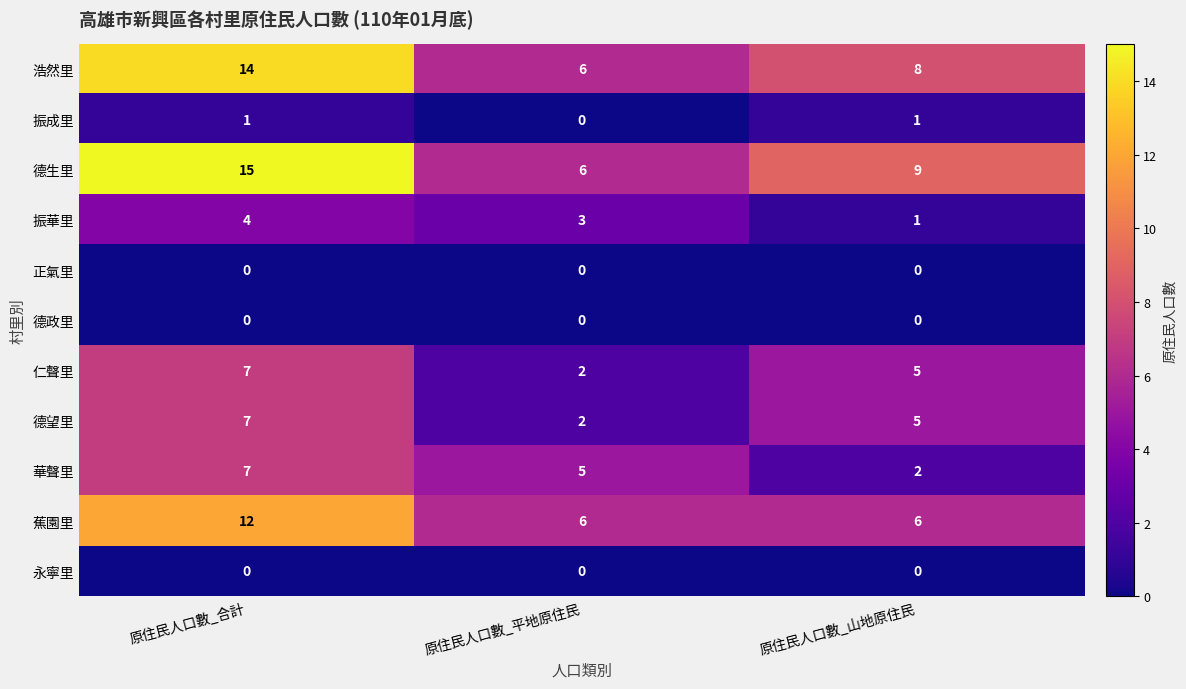

Which series changed the most between 原住民人口數_合計 and 原住民人口數_平地原住民?

德生里